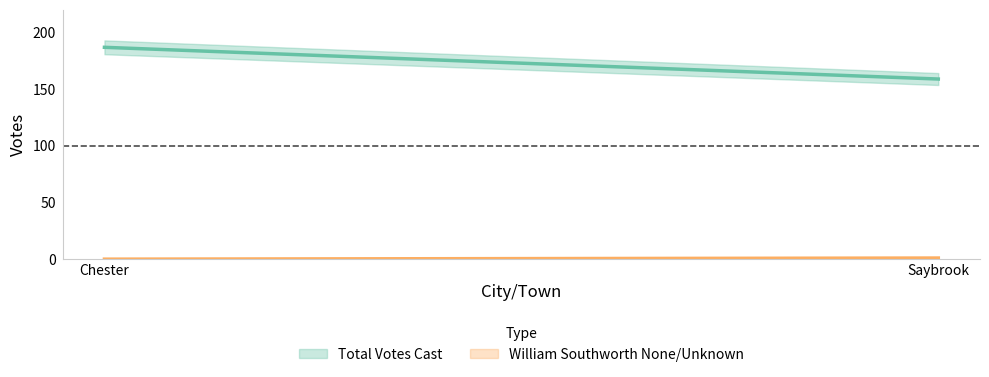

Reading right to left, extract all data points from this chart.

Total Votes Cast: Saybrook=159	Chester=187
William Southworth None/Unknown: Saybrook=1	Chester=0